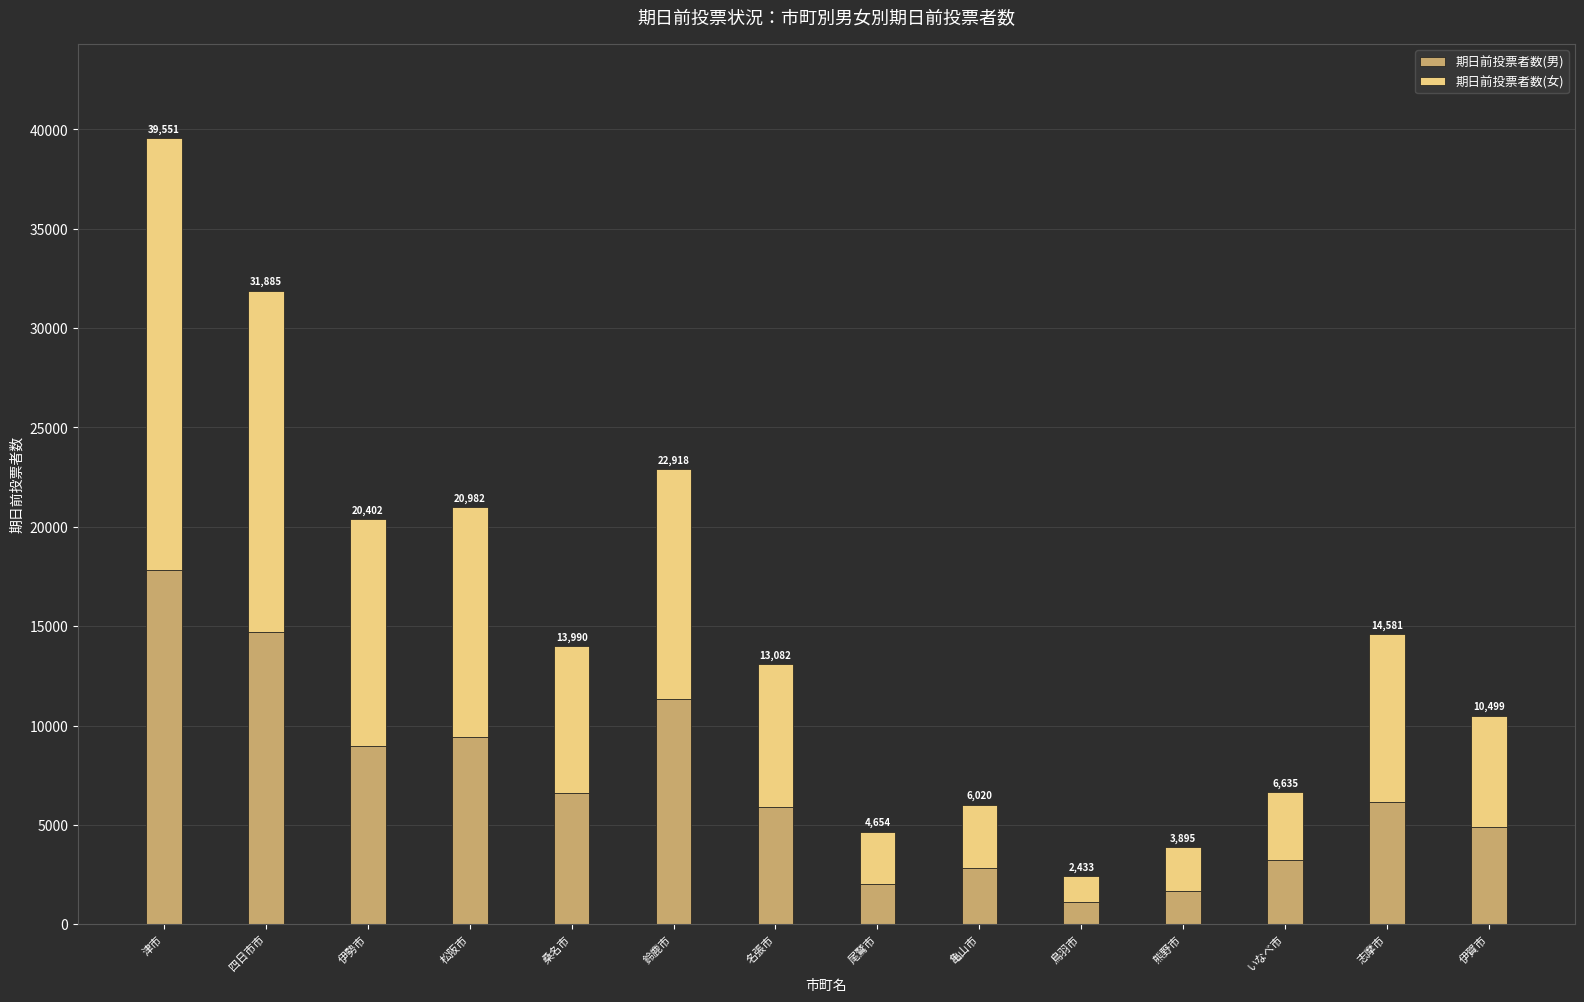

What are all the series names shown in the legend?

期日前投票者数(男), 期日前投票者数(女)